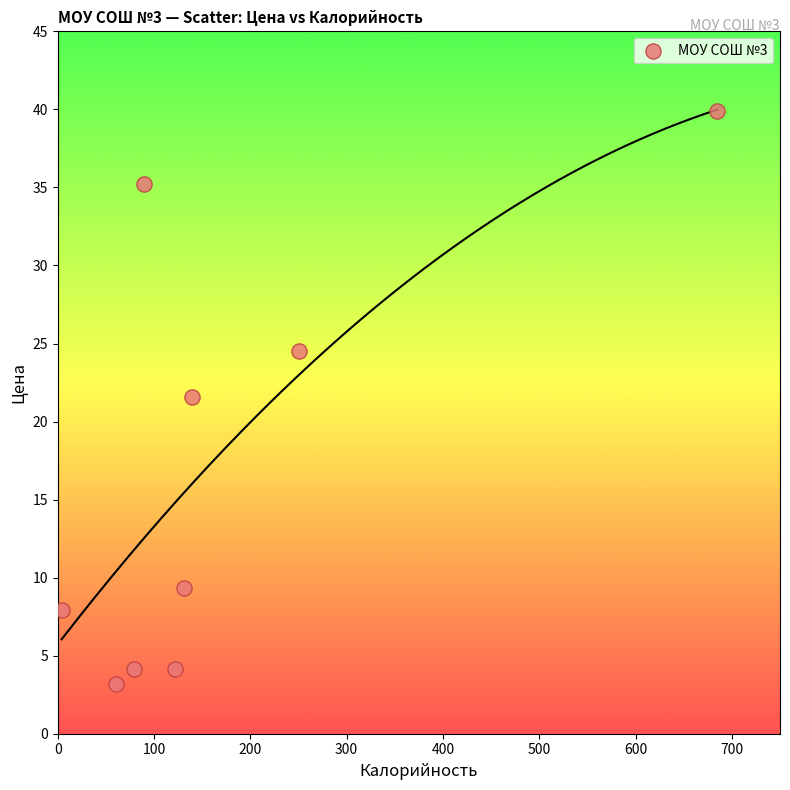

What is the range of X values (max minus min)?

681.0